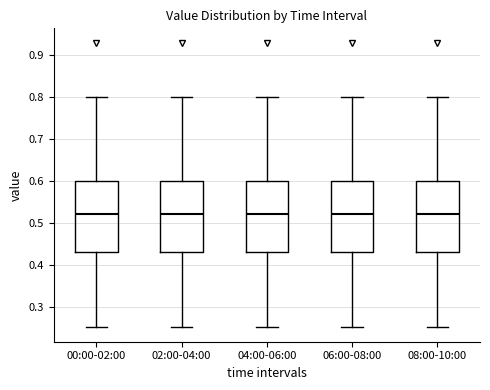

Reading left to right, transcribe this box plot: for each box, give where its median line is, the range the box spans, and where its two whiskers end, as read against the y-axis. The values are not printed on the chart, so give them approximately, as read against the axis.

00:00-02:00: median 0.52, box 0.43 to 0.60, whiskers 0.25 to 0.80
02:00-04:00: median 0.52, box 0.43 to 0.60, whiskers 0.25 to 0.80
04:00-06:00: median 0.52, box 0.43 to 0.60, whiskers 0.25 to 0.80
06:00-08:00: median 0.52, box 0.43 to 0.60, whiskers 0.25 to 0.80
08:00-10:00: median 0.52, box 0.43 to 0.60, whiskers 0.25 to 0.80